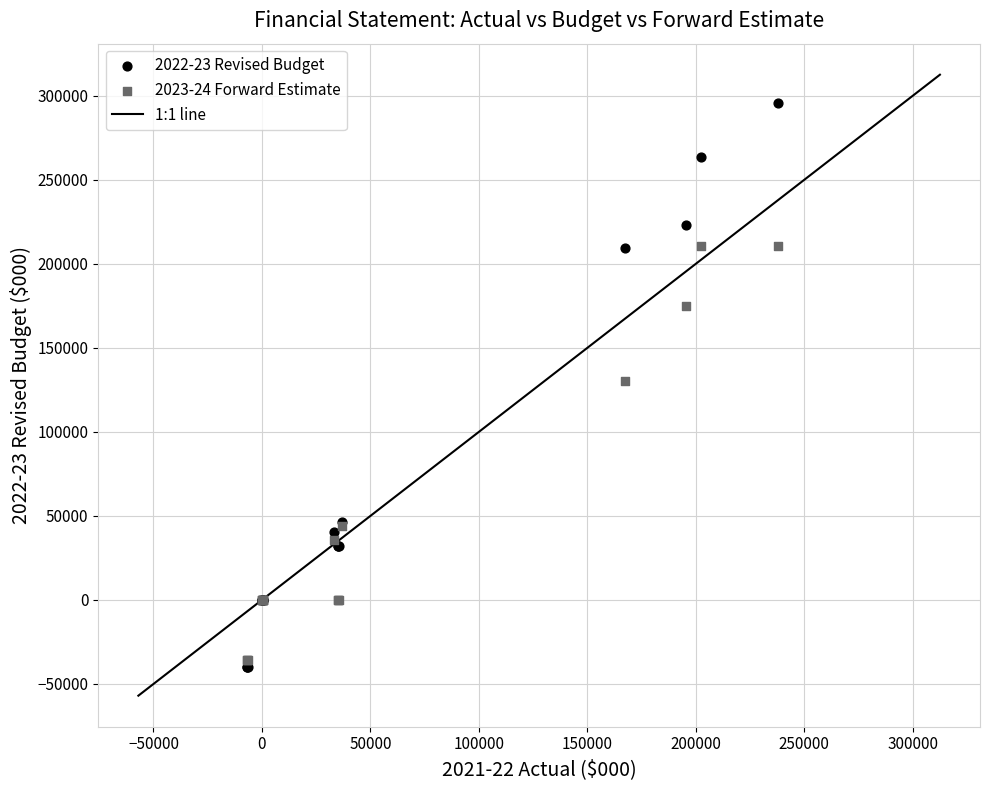

Which series reaches the maximum Y coordinate?

2022-23 Revised Budget